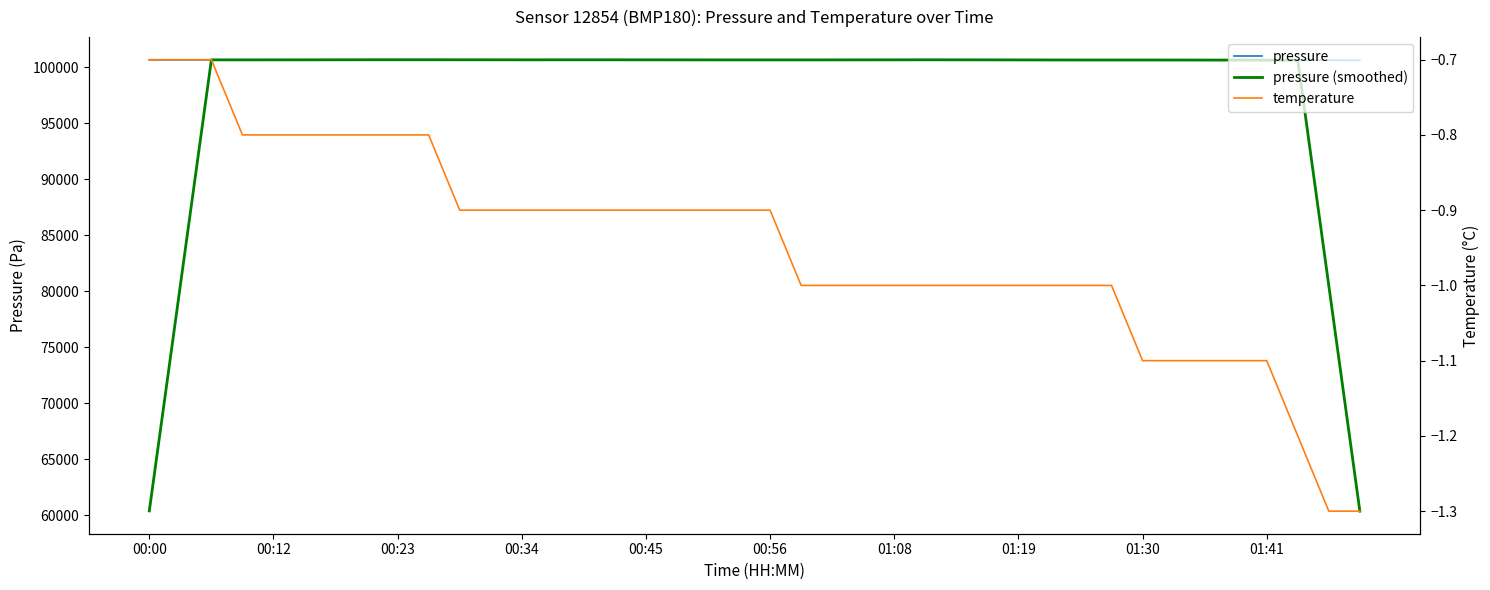

Reading left to right, what are all the values shown in this chart?

pressure: 100672.0	100665.0	100669.0	100666.0	100669.0	100669.0	100673.0	100675.0	100683.0	100684.0	100672.0	100673.0	100663.0	100675.0	100675.0	100674.0	100673.0	100663.0	100663.0	100668.0	100661.0	100668.0	100660.0	100666.0	100673.0	100676.0	100674.0	100673.0	100656.0	100657.0	100653.0	100658.0	100655.0	100656.0	100655.0	100644.0	100641.0	100640.0	100633.0	100626.0
pressure (smoothed): 60401.2	80534.4	100668.2	100667.6	100669.2	100670.4	100673.8	100676.8	100677.4	100677.4	100675.0	100673.4	100671.6	100672.0	100672.0	100672.0	100669.6	100668.2	100665.6	100664.6	100664.0	100664.6	100665.6	100668.6	100669.8	100672.4	100670.4	100667.2	100662.6	100659.4	100655.8	100655.8	100655.4	100653.6	100650.2	100647.2	100642.6	100636.8	80508.0	60379.8
temperature: -0.7	-0.7	-0.7	-0.8	-0.8	-0.8	-0.8	-0.8	-0.8	-0.8	-0.9	-0.9	-0.9	-0.9	-0.9	-0.9	-0.9	-0.9	-0.9	-0.9	-0.9	-1.0	-1.0	-1.0	-1.0	-1.0	-1.0	-1.0	-1.0	-1.0	-1.0	-1.0	-1.1	-1.1	-1.1	-1.1	-1.1	-1.2	-1.3	-1.3